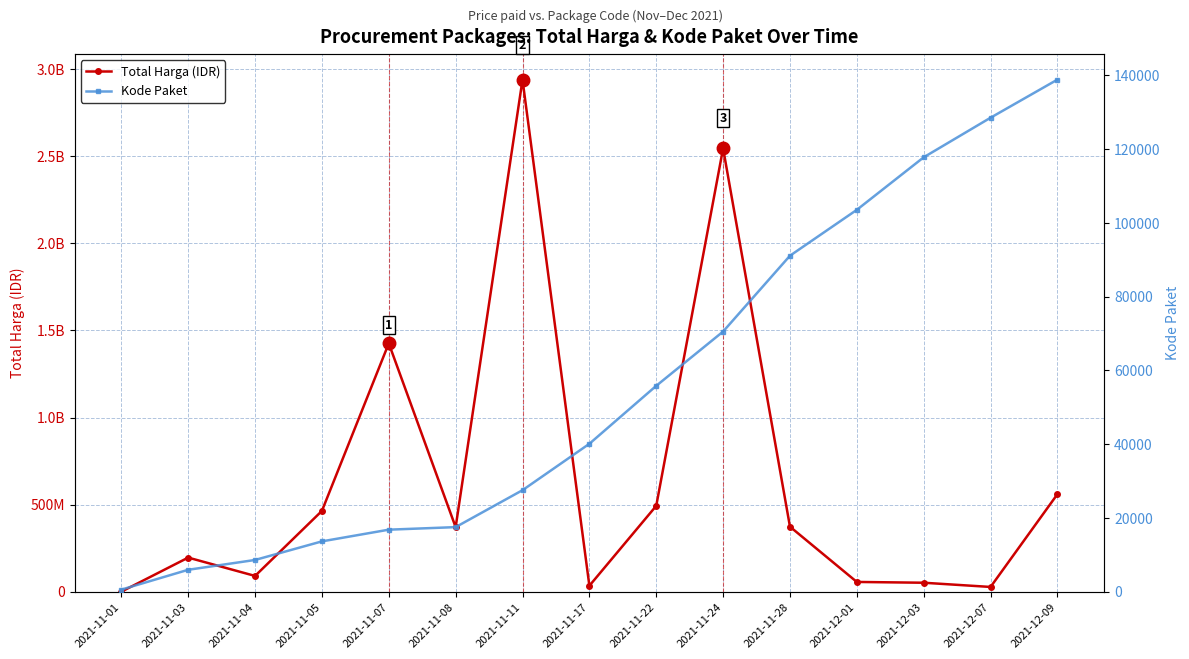

What is the lowest value of the Kode Paket series?

570